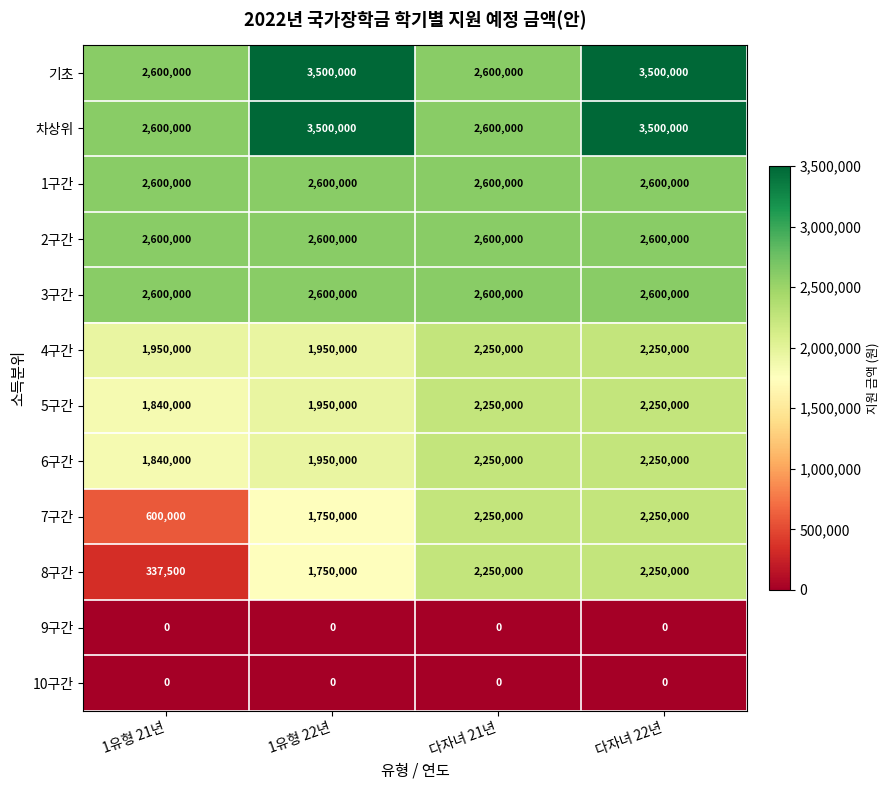

At which category is the sum across all series the highest?

다자녀 22년